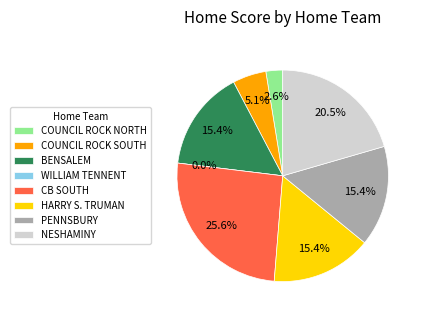

Combined, what portion of the pie is HARRY S. TRUMAN and COUNCIL ROCK NORTH?

17.9%